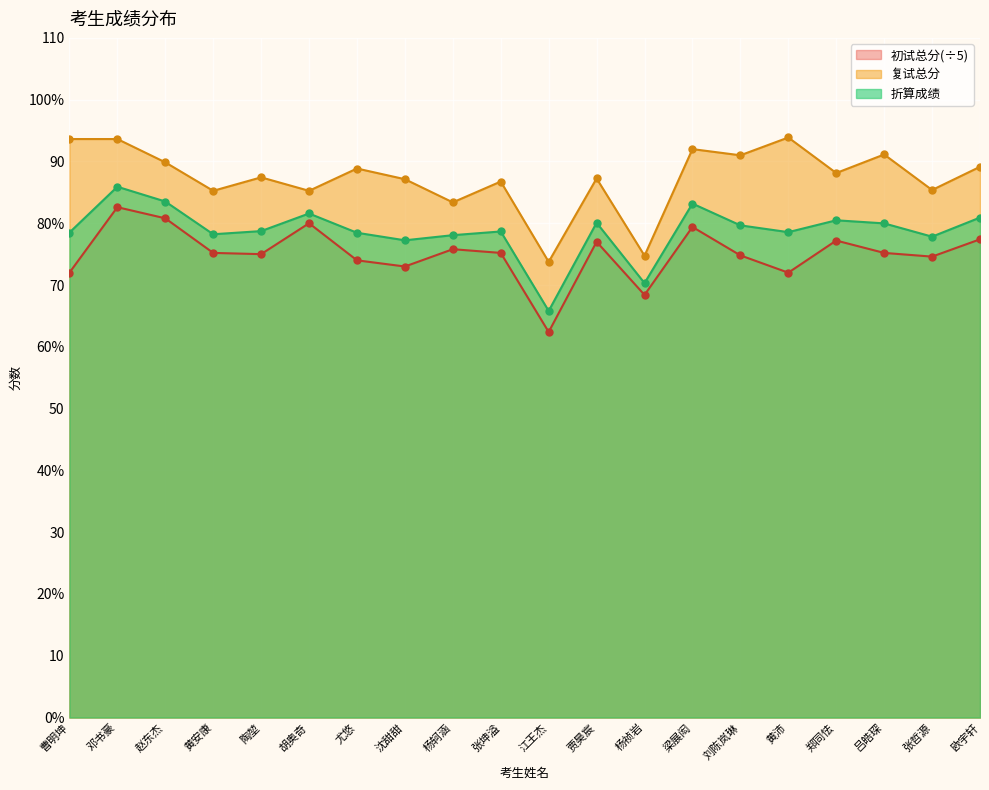

At how many categories does at least one series exceed 85?

17